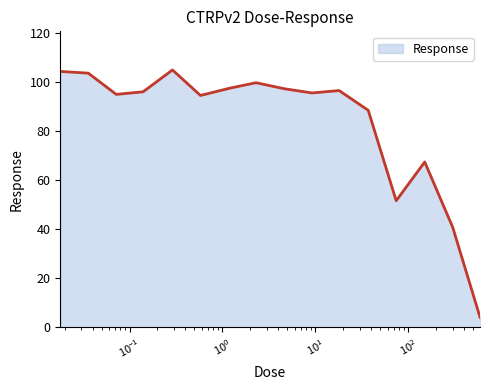

What is the smallest value displayed?

4.2